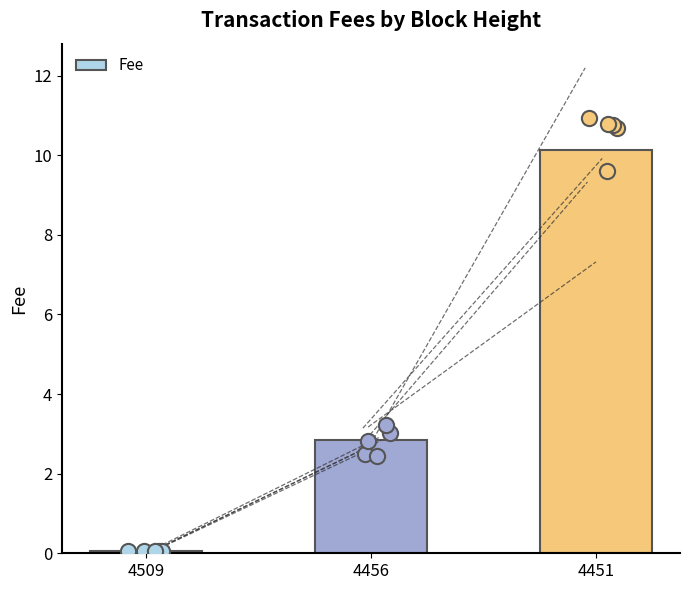

What is the change in value from 4509 to 4456?

+2.8